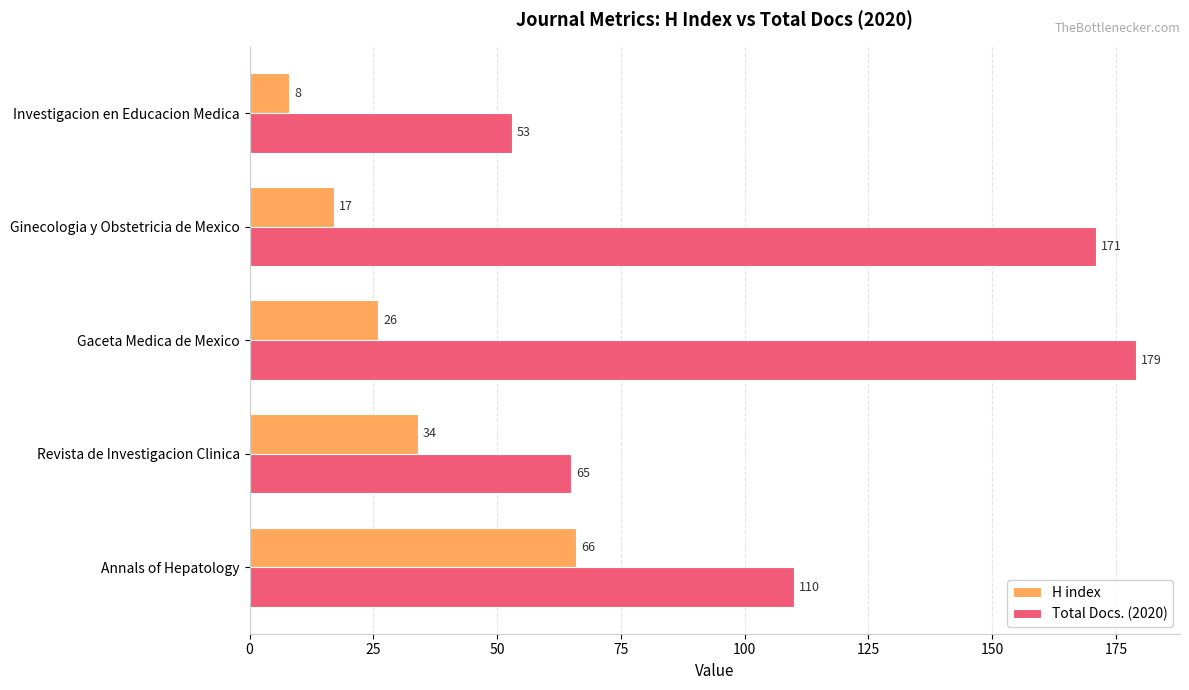

Is it true that Total Docs. (2020) equals 171 at Ginecologia y Obstetricia de Mexico?

True